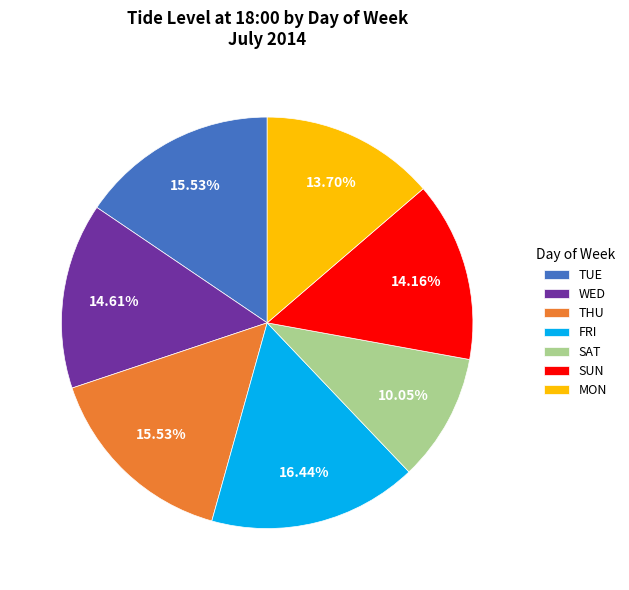

Count the number of slices in the pie.

7